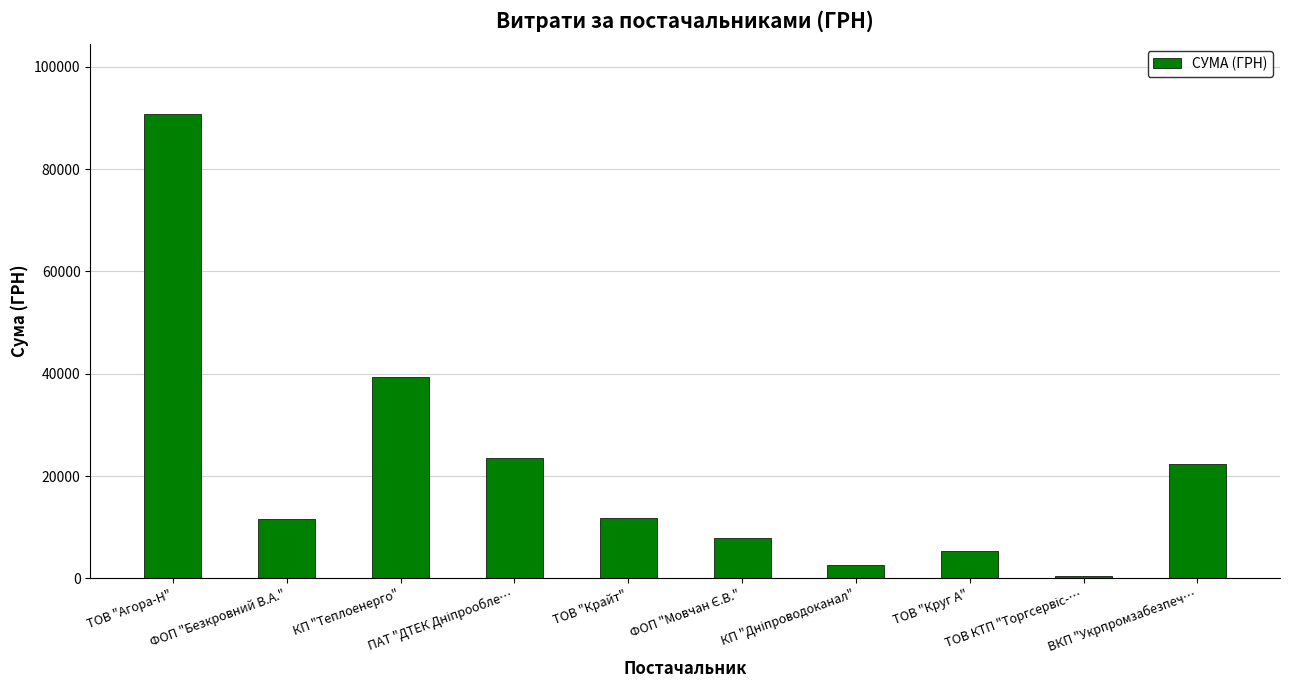

What is the maximum value shown in the chart?

90817.1